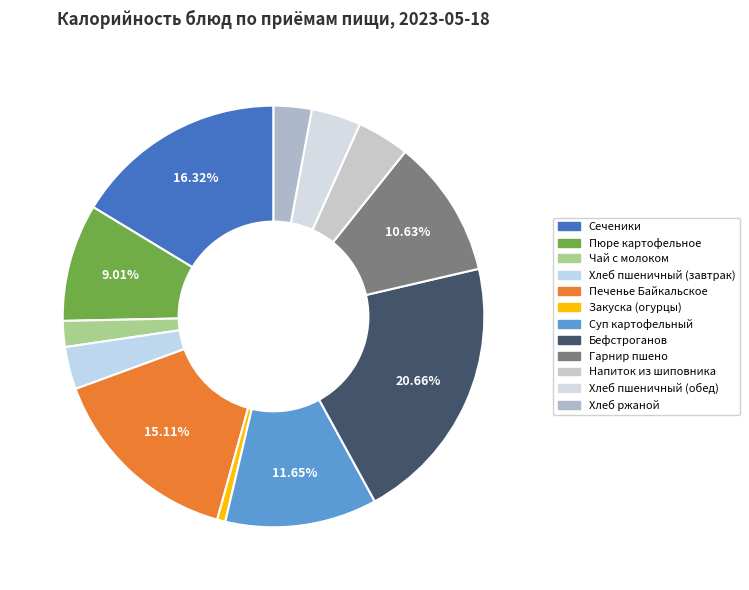

Count the number of slices in the pie.

12